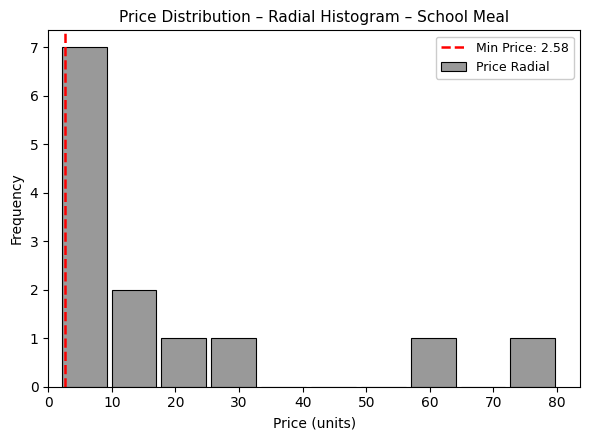

Over which range of the x-axis is the bar tallest?

2 to 10